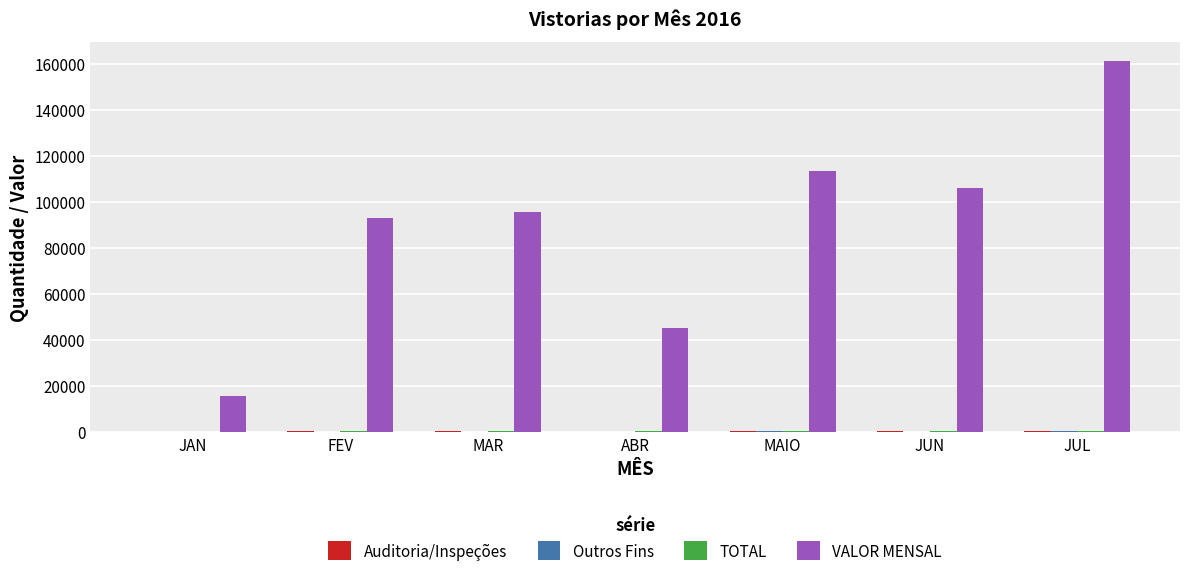

What is the greatest value displayed?

161192.0